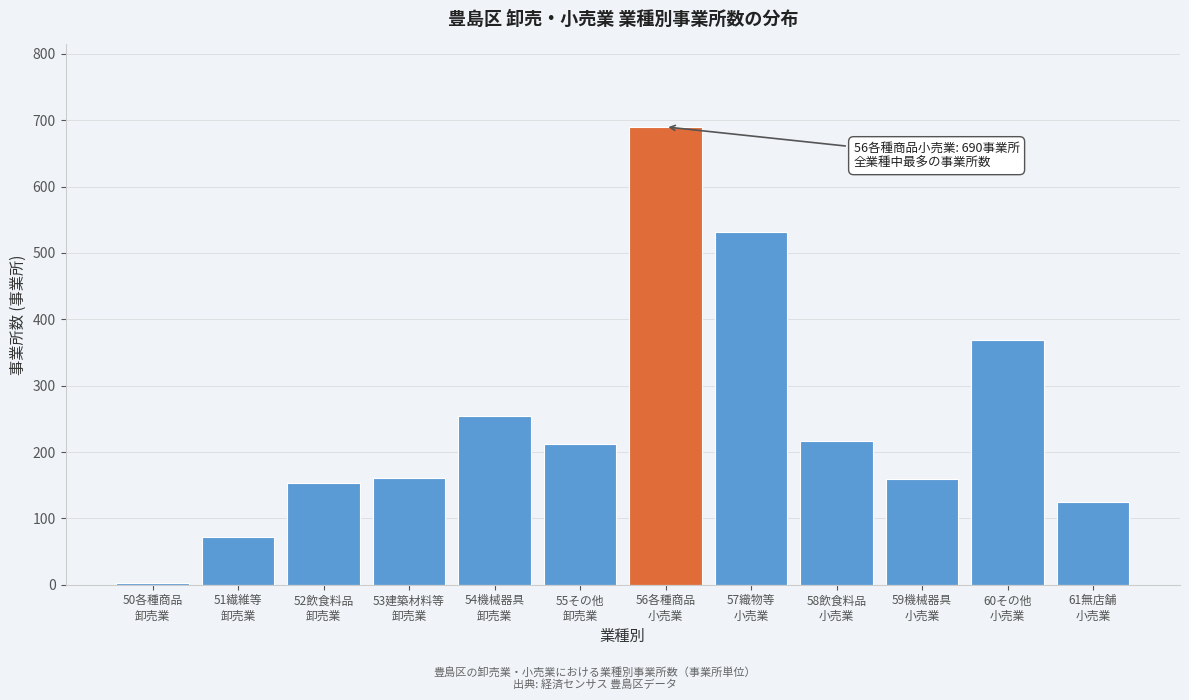

What is the difference between the maximum and minimum values?

687